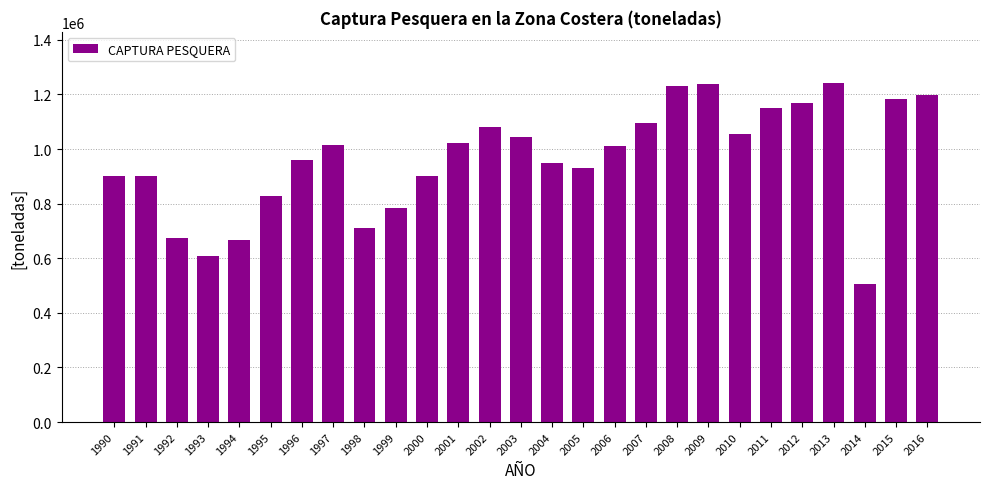

What is the value of the 12th bar from the left?

1022307